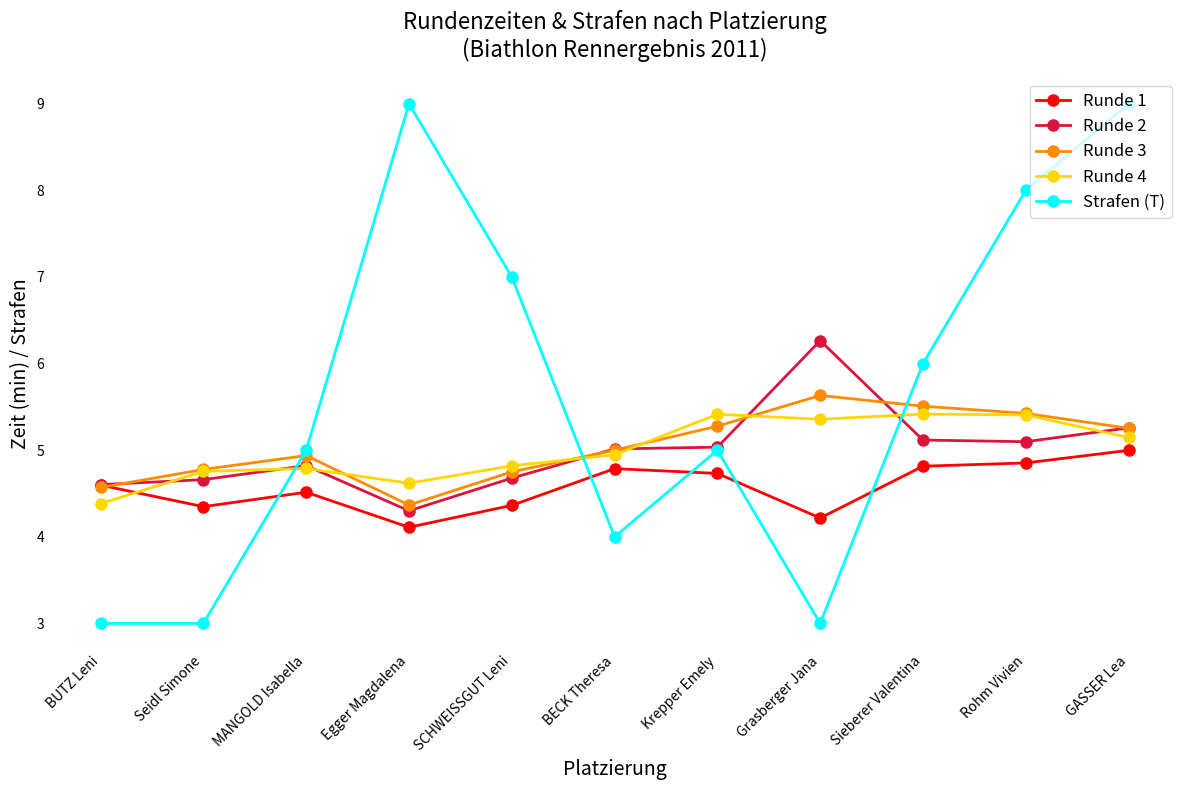

The value of Runde 4 at Grasberger Jana is 2.3. True or false?

False